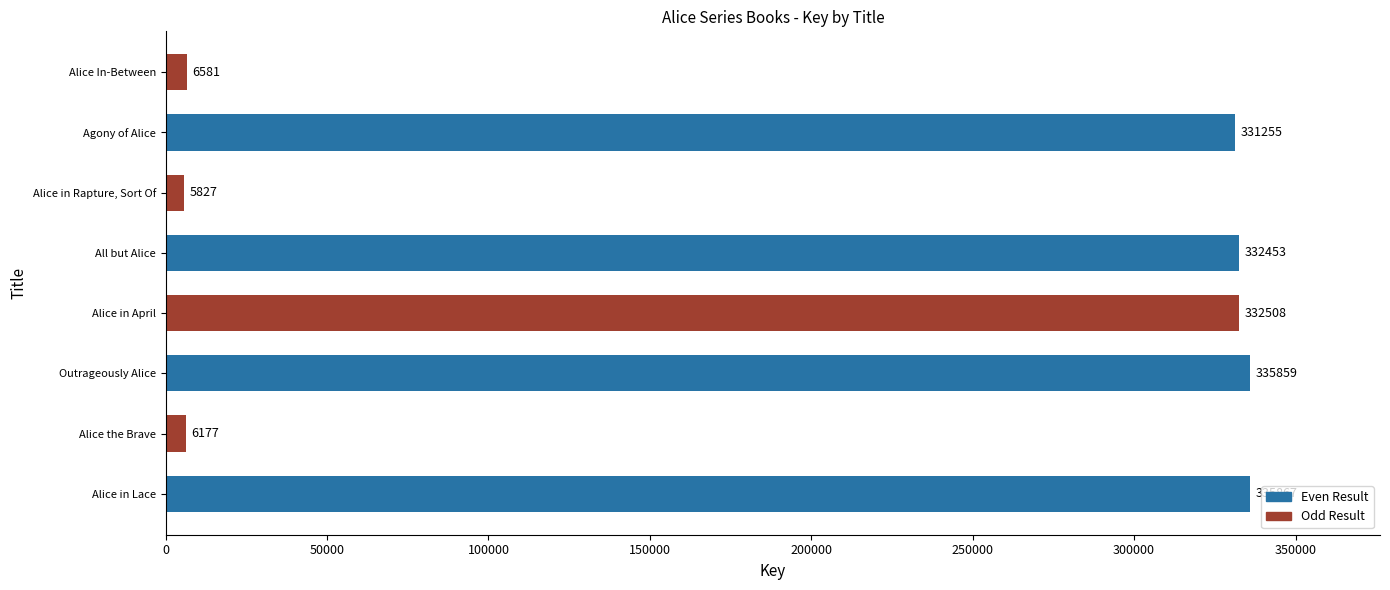

How many series are shown in this chart?

1